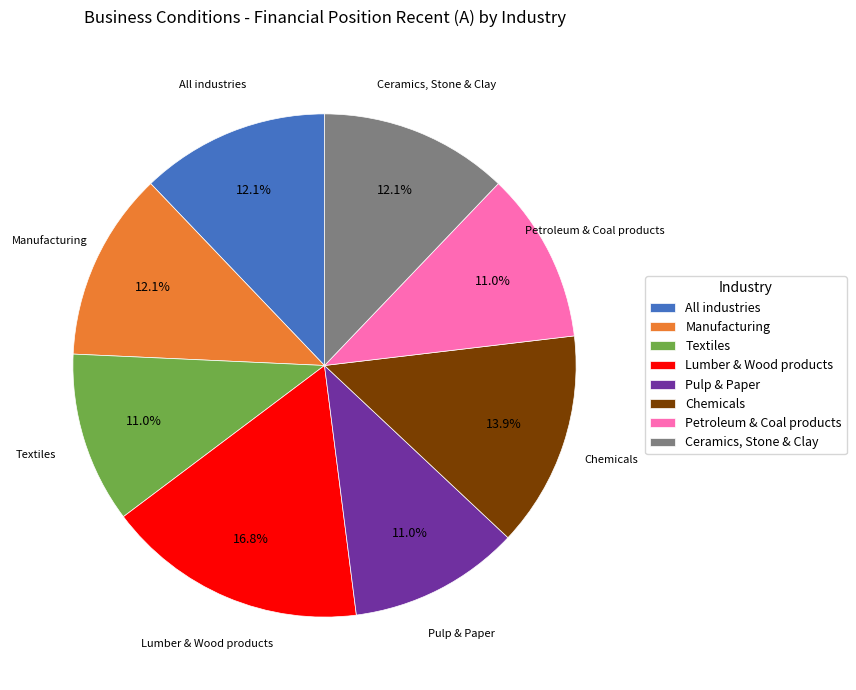

Is Petroleum & Coal products the majority of the pie?

No